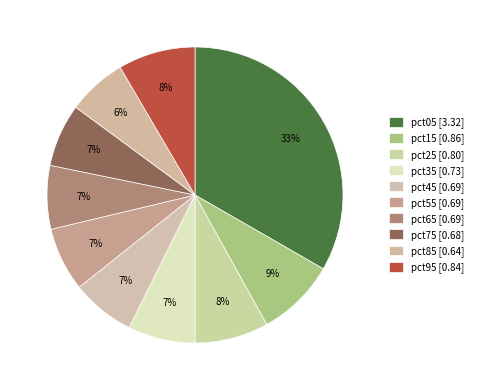

How many slices are in this pie chart?

10